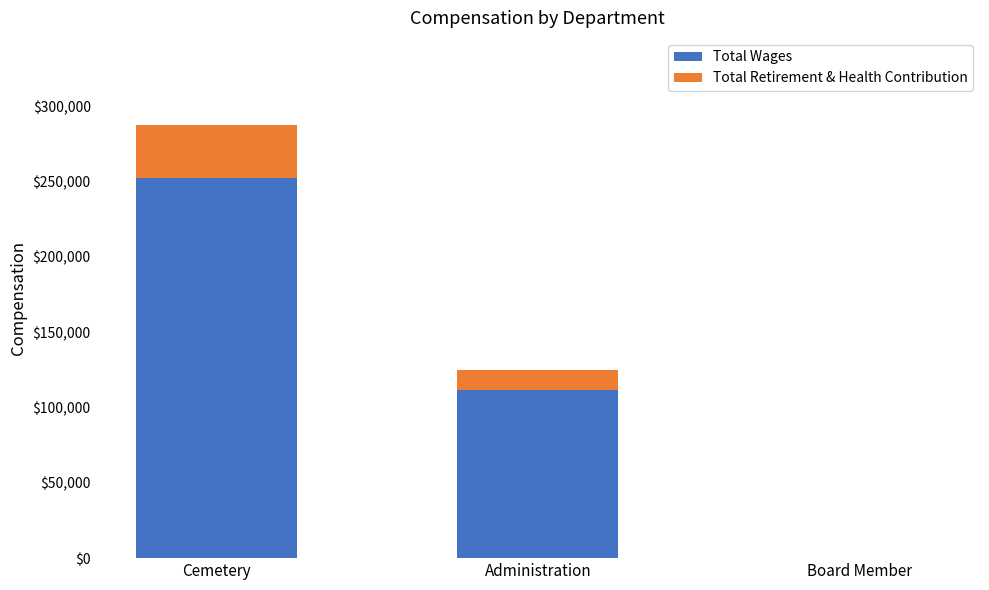

Are the bars grouped side by side (vs. stacked)?

No